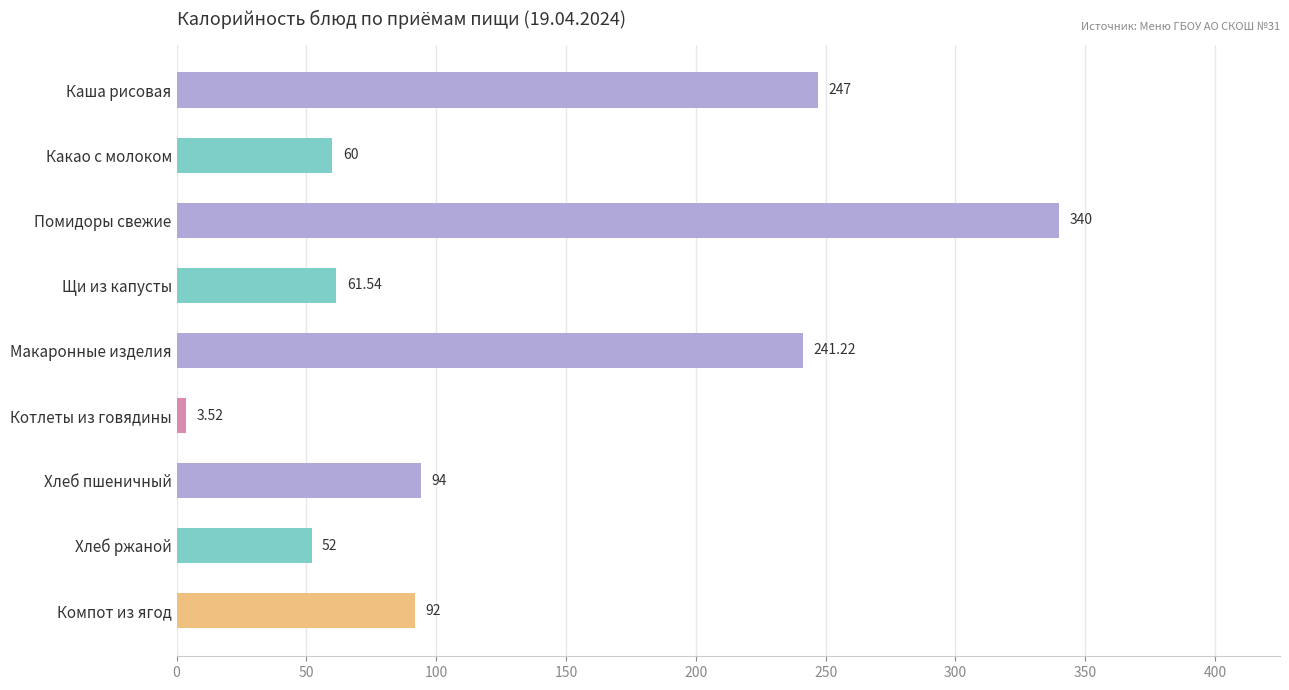

What is the ratio of the value at Макаронные изделия to the value at Щи из капусты?

3.9